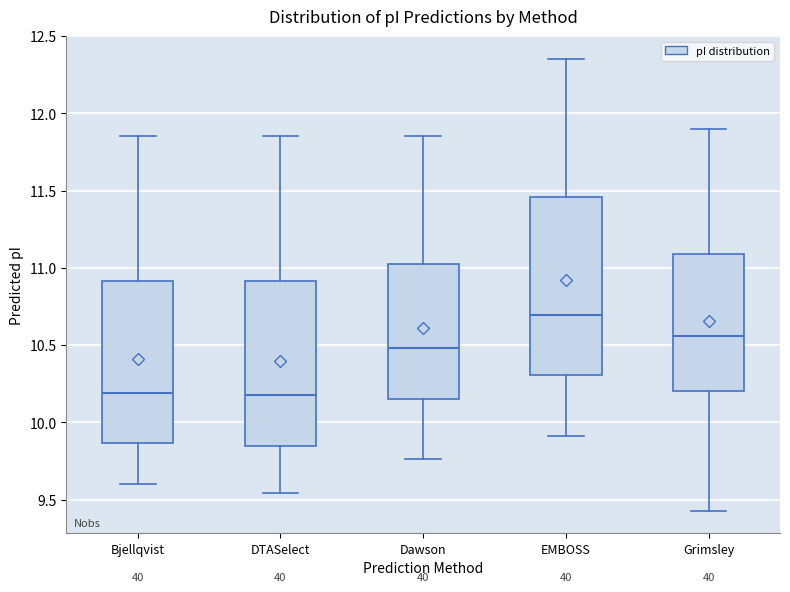

Reading left to right, transcribe this box plot: for each box, give where its median line is, the range the box spans, and where its two whiskers end, as read against the y-axis. The values are not printed on the chart, so give them approximately, as read against the axis.

Bjellqvist: median 10.20, box 9.85 to 10.90, whiskers 9.60 to 11.85
DTASelect: median 10.20, box 9.85 to 10.90, whiskers 9.55 to 11.85
Dawson: median 10.50, box 10.15 to 11.05, whiskers 9.75 to 11.85
EMBOSS: median 10.70, box 10.30 to 11.45, whiskers 9.90 to 12.35
Grimsley: median 10.55, box 10.20 to 11.10, whiskers 9.45 to 11.90